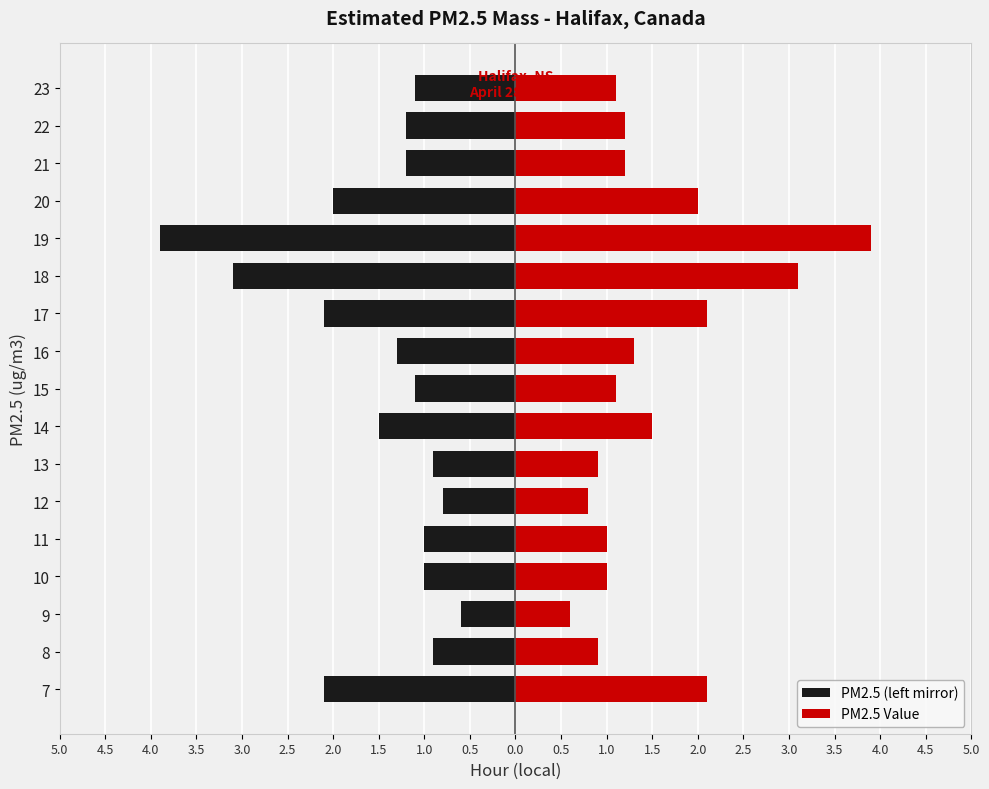

Does the chart contain any negative values?

Yes